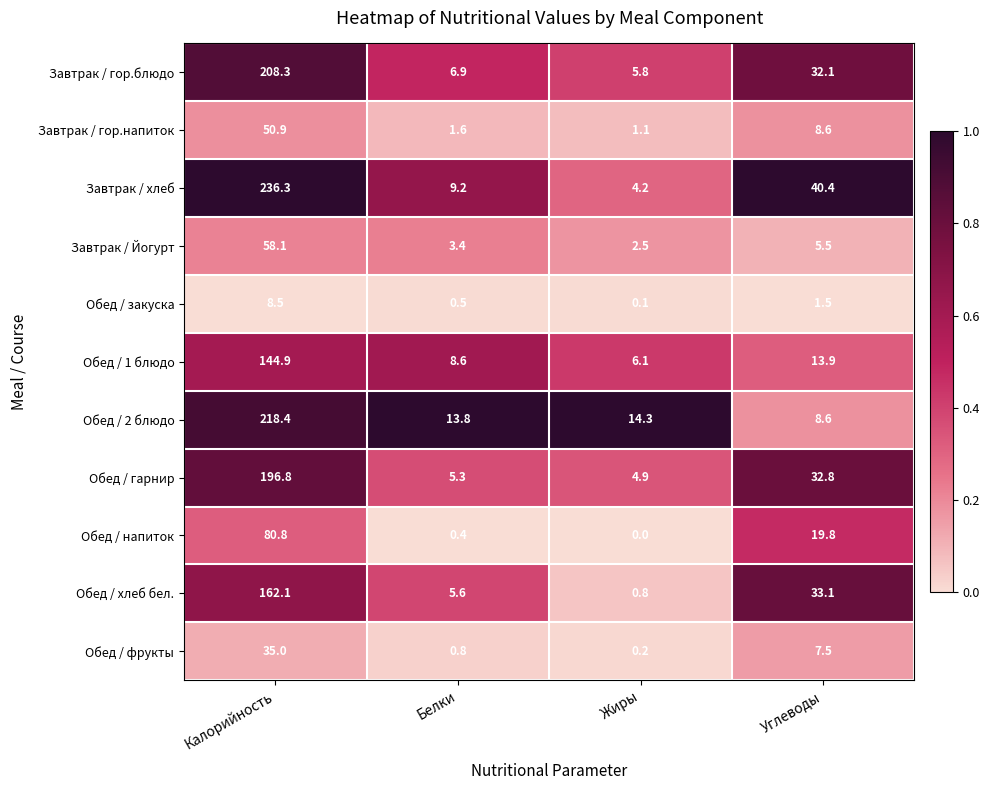

Which series changed the most between Белки and Жиры?

Завтрак / хлеб